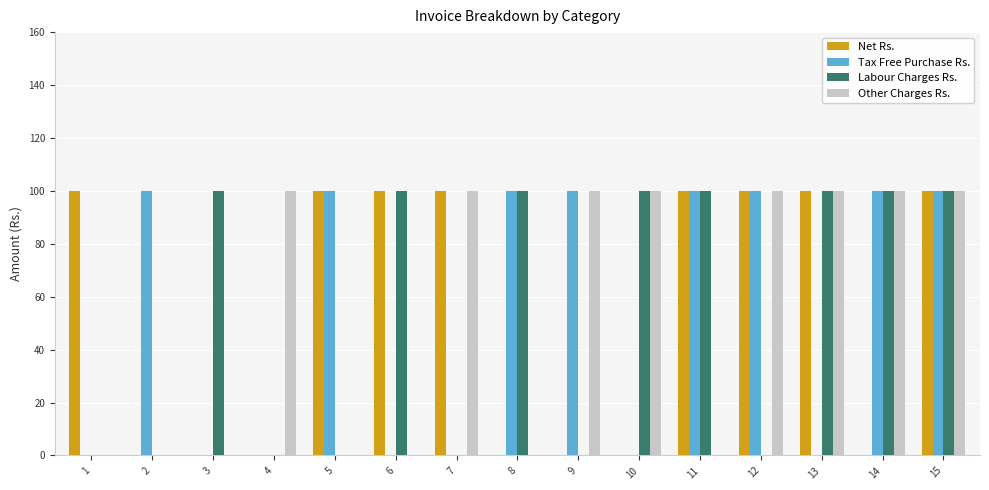

Are the bars horizontal?

No